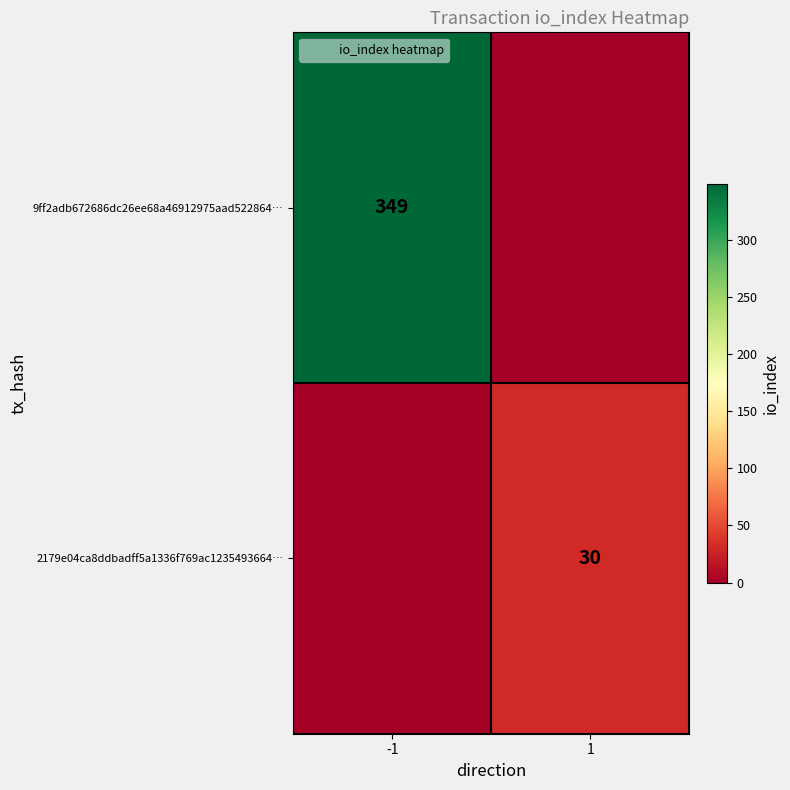

What is the difference between the maximum and minimum values in the 9ff2adb672686dc26ee68a46912975aad522864… series?

349